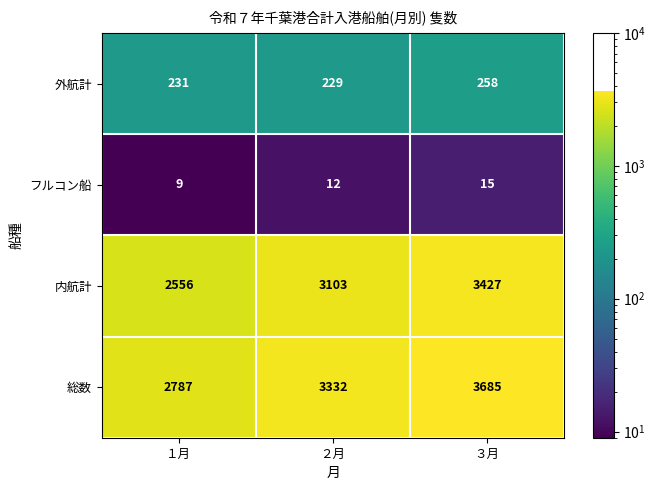

How many distinct data groups are displayed?

4